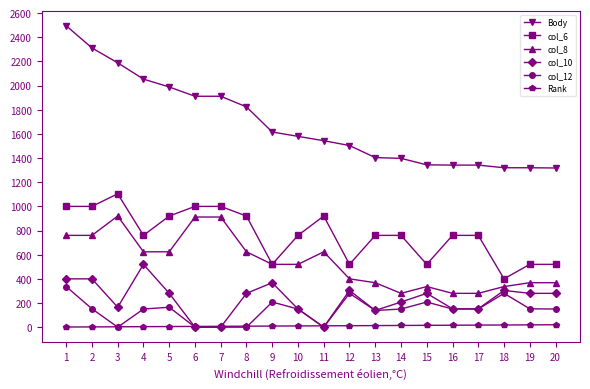

Does the chart have visible grid lines?

No